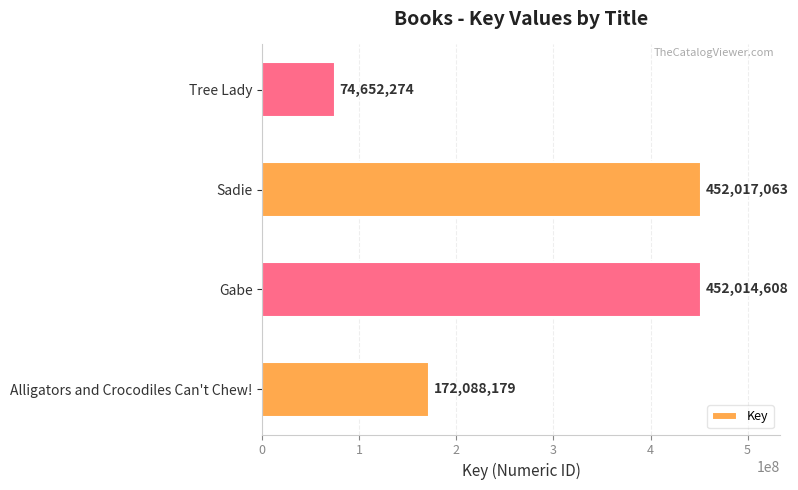

Rank the categories by value from highest to lowest.

Sadie, Gabe, Alligators and Crocodiles Can't Chew!, Tree Lady